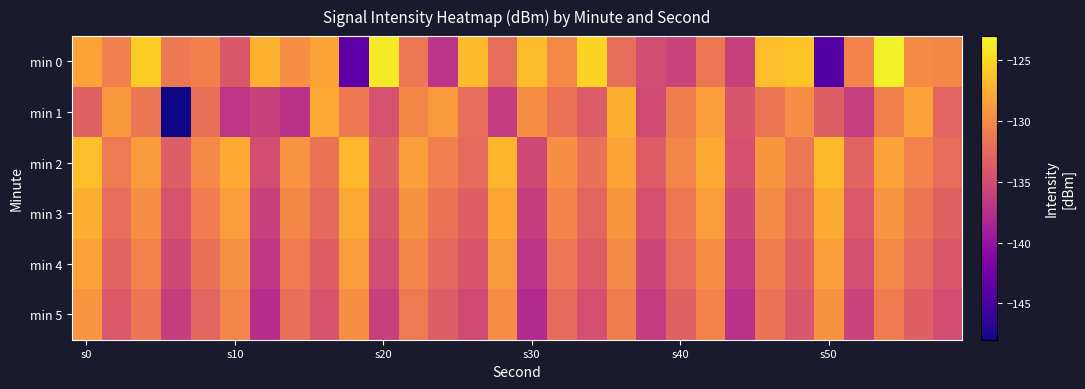

At which category is the sum across all series the highest?

s0